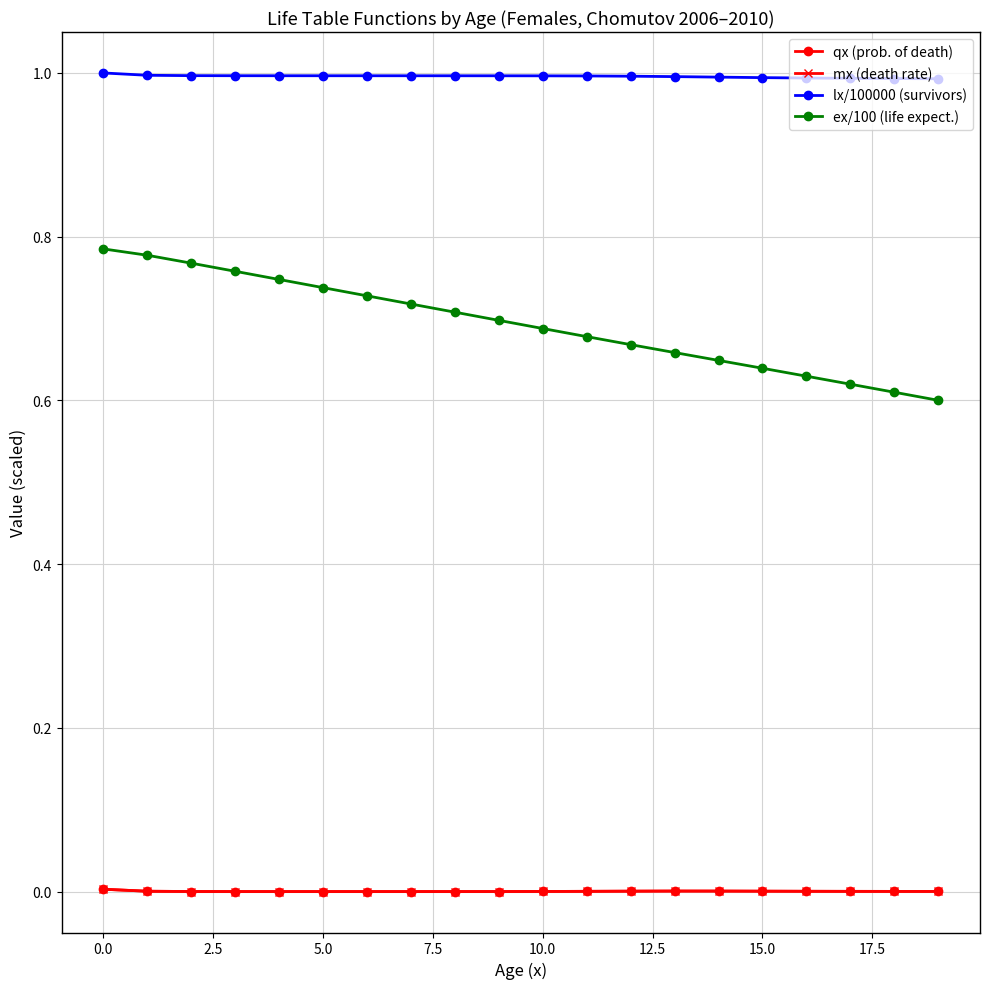

In qx (prob. of death), how many points are higher than both neighbors (excluding endpoints)?

1